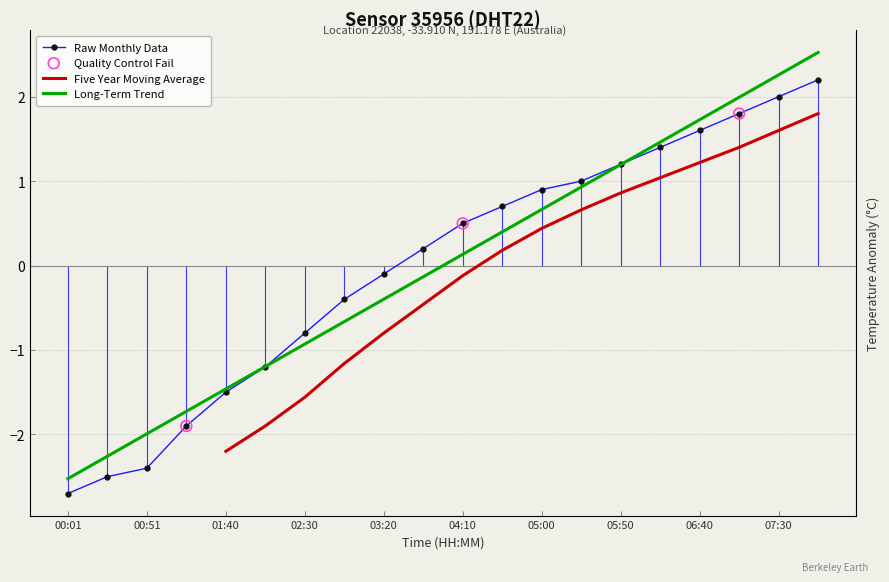

The value of Long-Term Trend at 01:40 is -2.1. True or false?

False